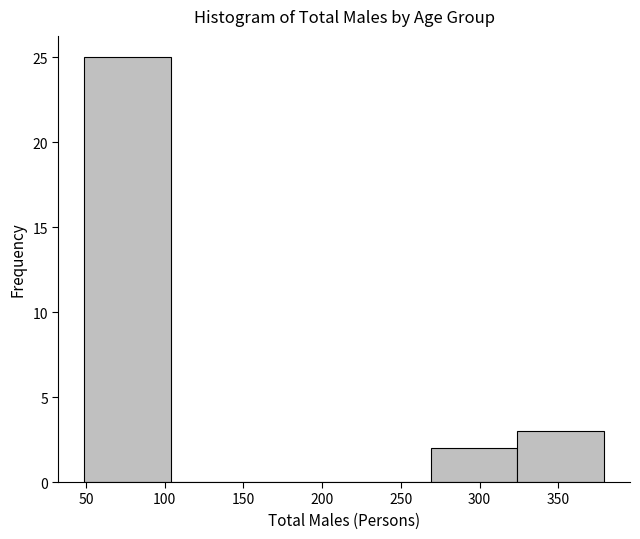

Which range on the x-axis has the tallest bar?

49 to 104